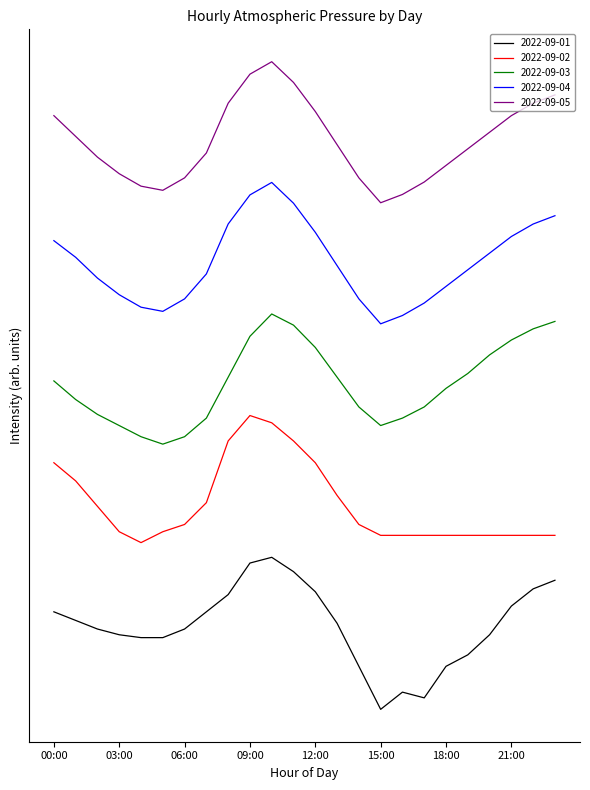

True or false: 2022-09-03 and 2022-09-05 cross at least once.

False